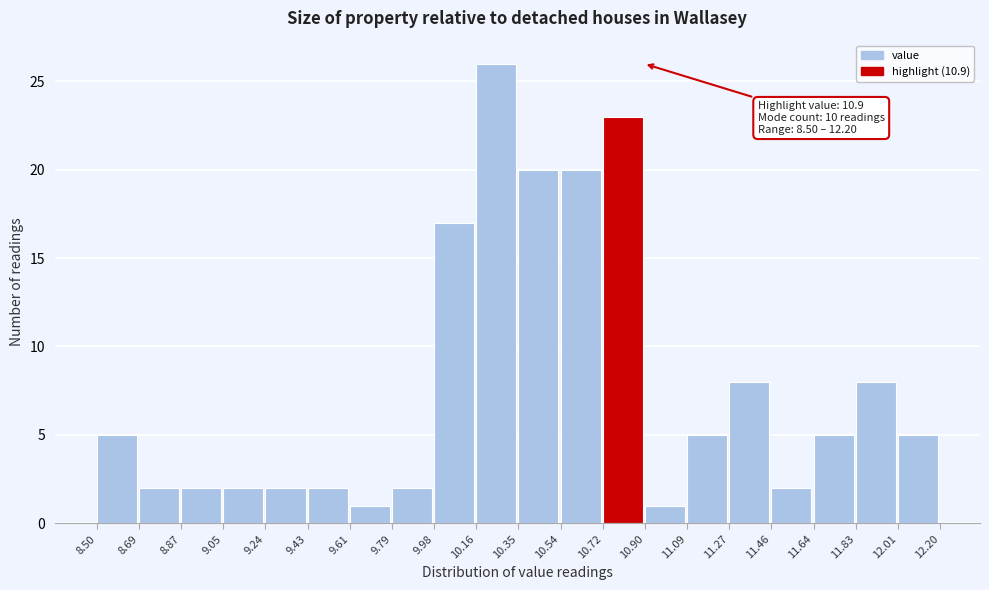

Over which range of the x-axis is the bar tallest?

10.16 to 10.35